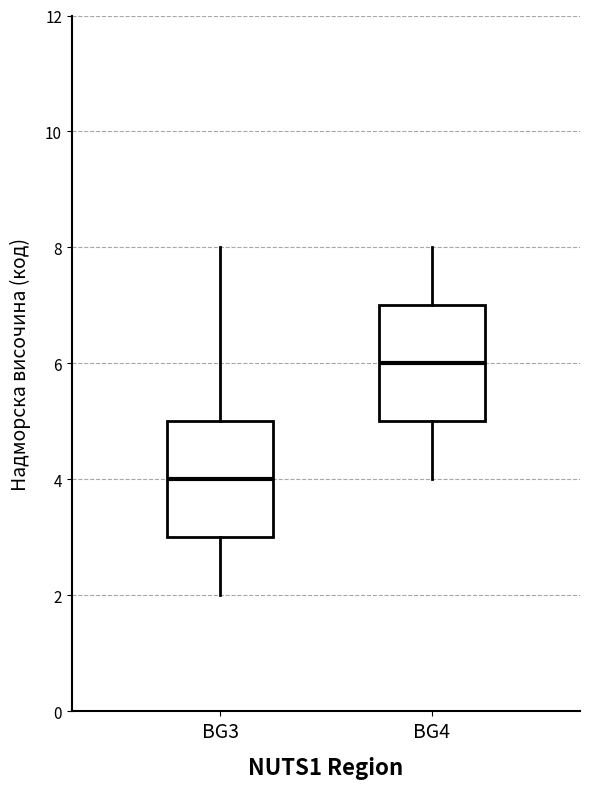

Which box has the highest median line?

BG4